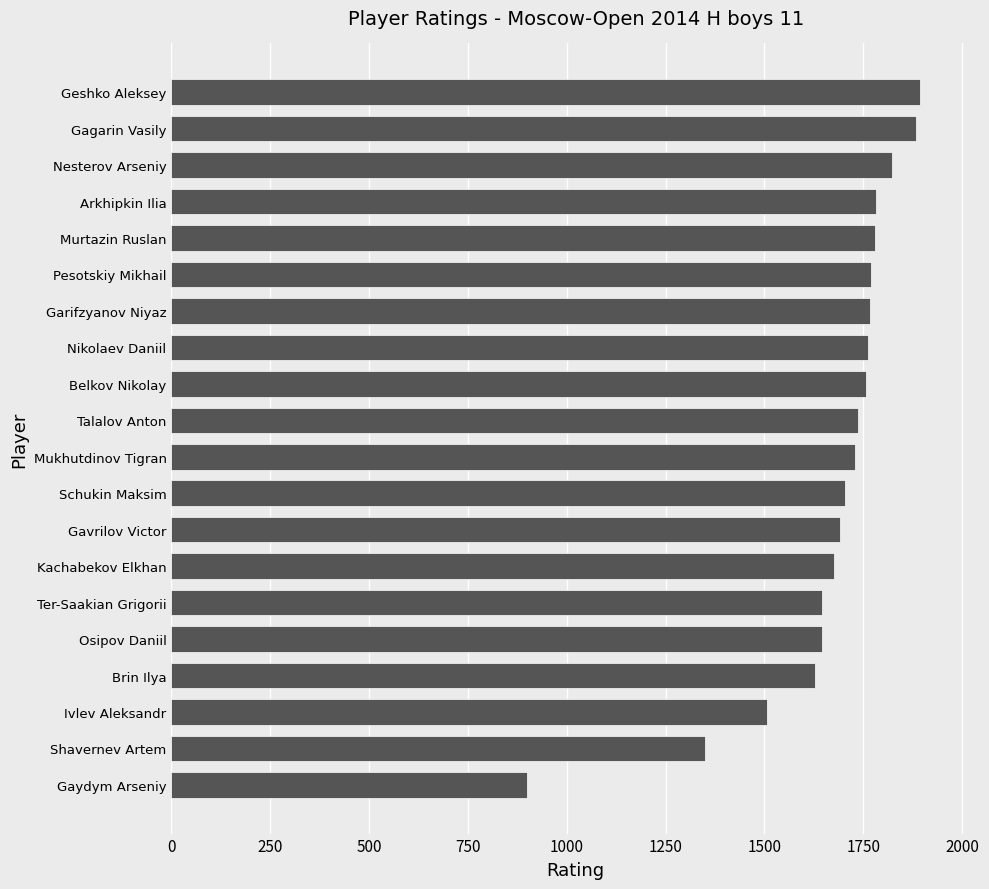

Count the number of categories in the chart.

20